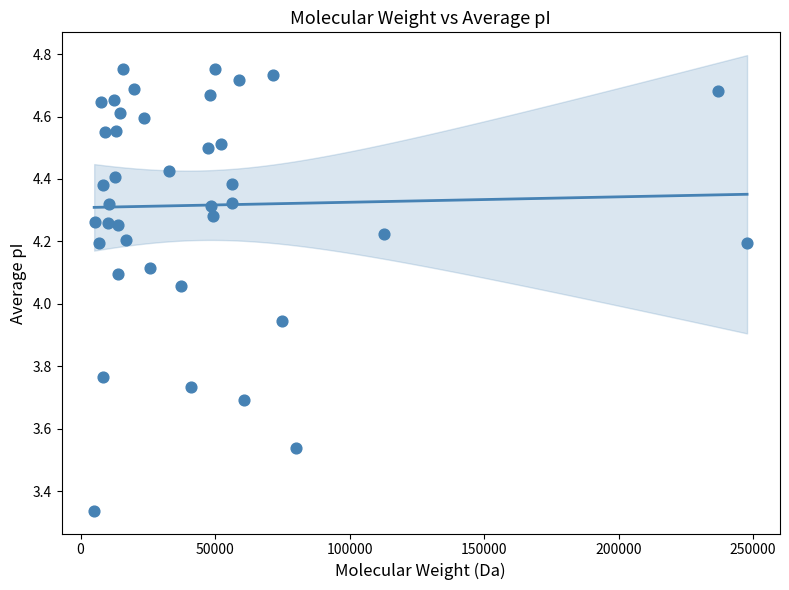

What is the range of X values (max minus min)?

242682.2